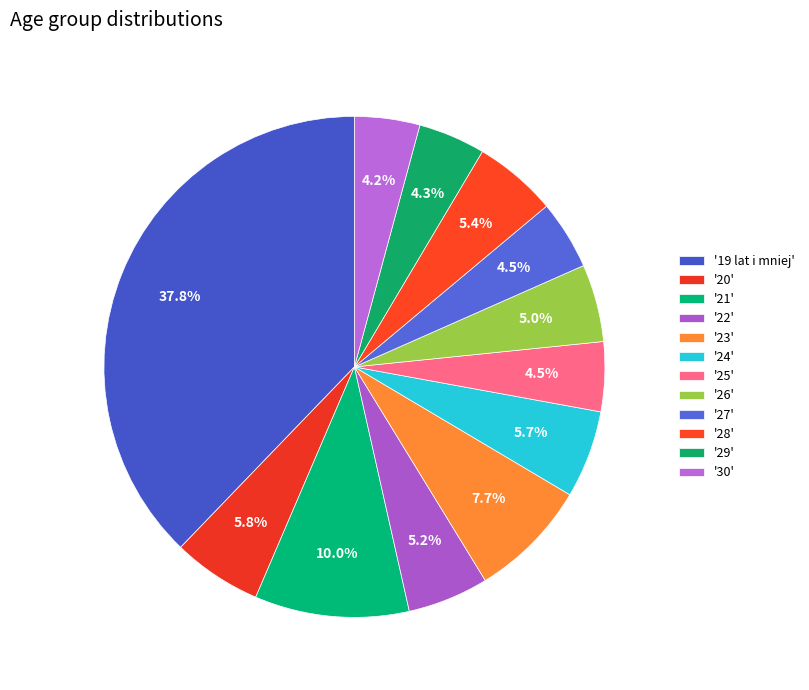

Which slice is the largest?

19 lat i mniej